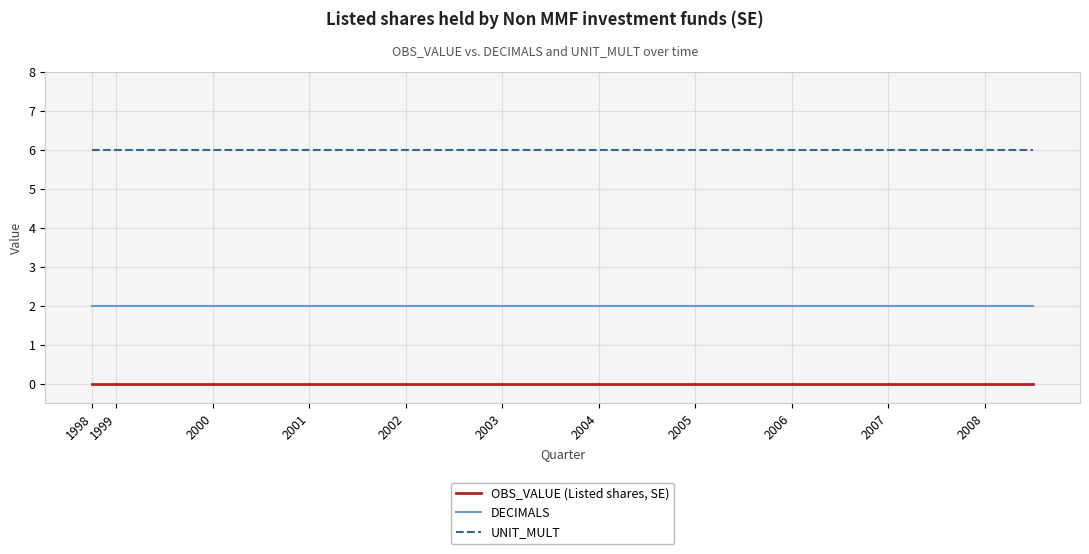

True or false: DECIMALS and OBS_VALUE (Listed shares, SE) cross at least once.

False